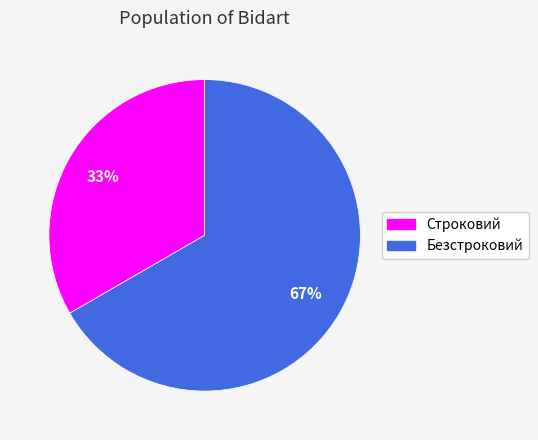

Which category accounts for the majority?

Безстроковий